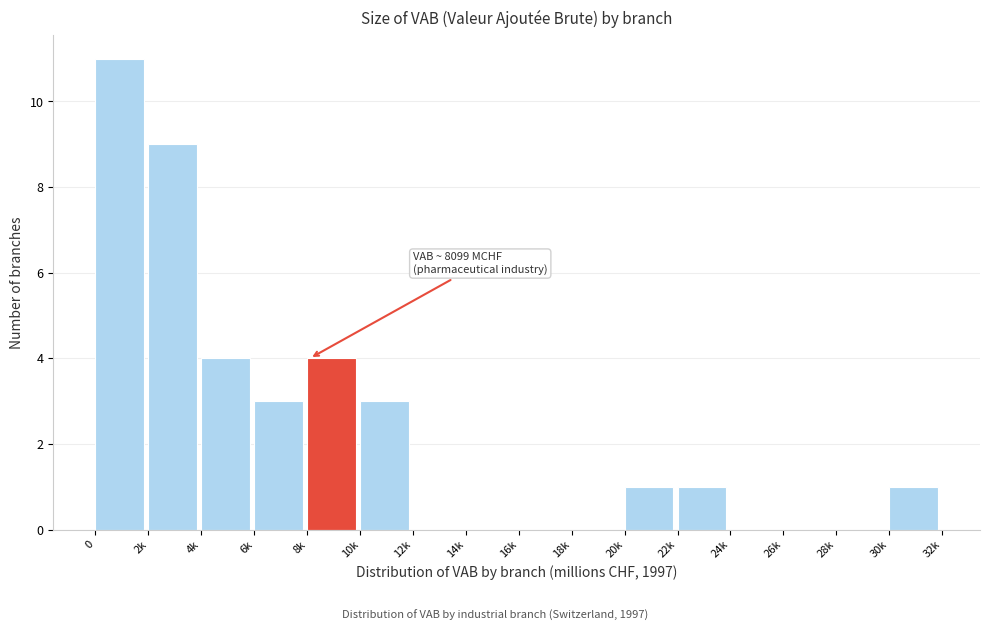

Reading left to right, extract all data points from this chart.

0=11	2k=9	4k=4	6k=3	8k=4	10k=3	12k=0	14k=0	16k=0	18k=0	20k=1	22k=1	24k=0	26k=0	28k=0	30k=1